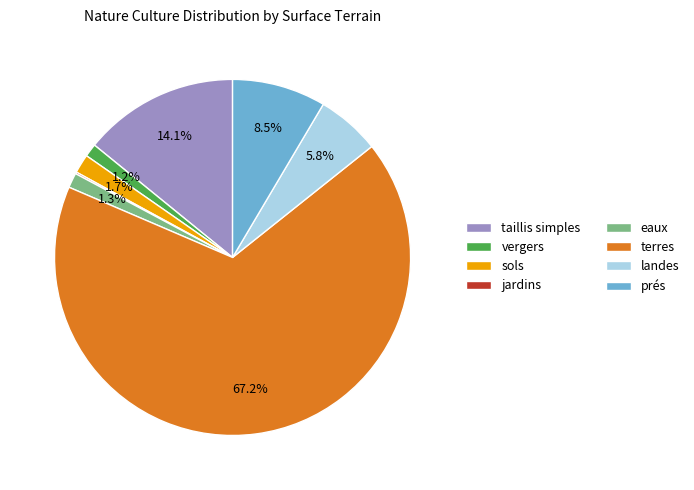

Which slice represents more than half of the pie?

terres